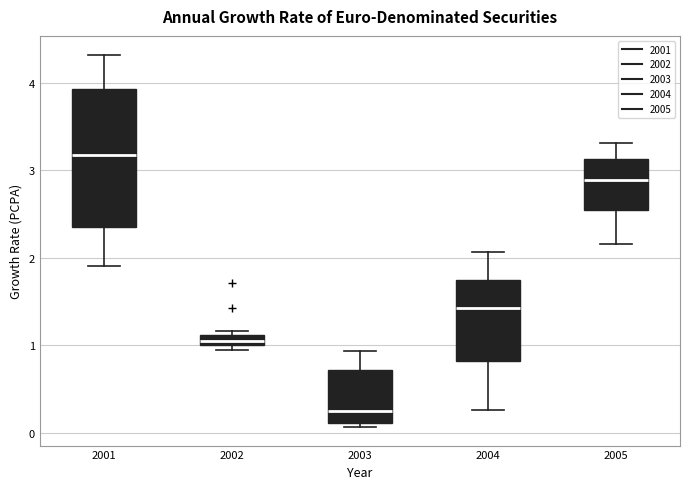

Which box has the highest median line?

2001